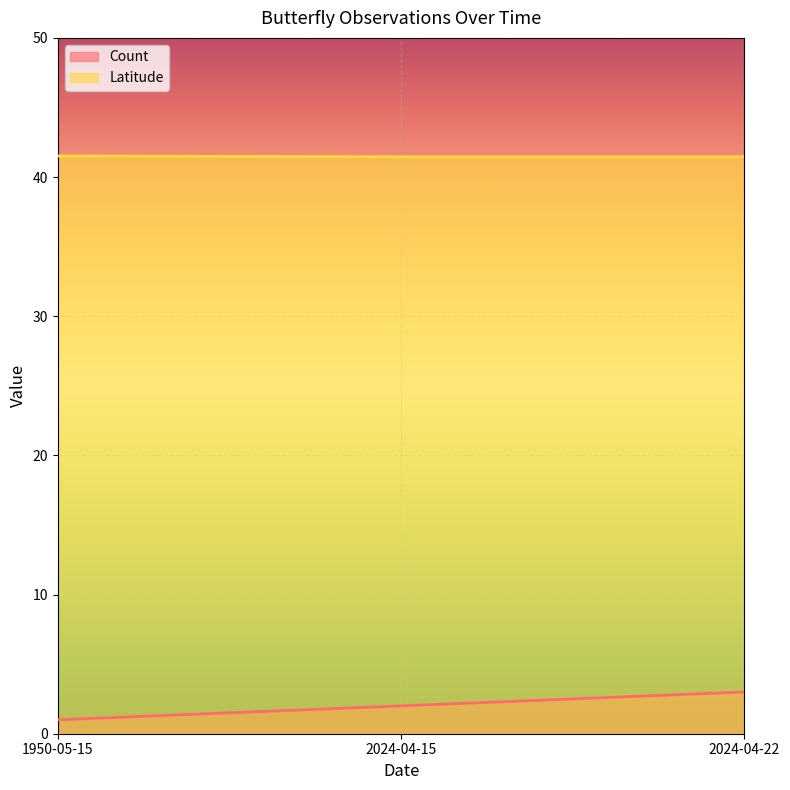

Is it true that Count equals 0.7 at 1950-05-15?

False